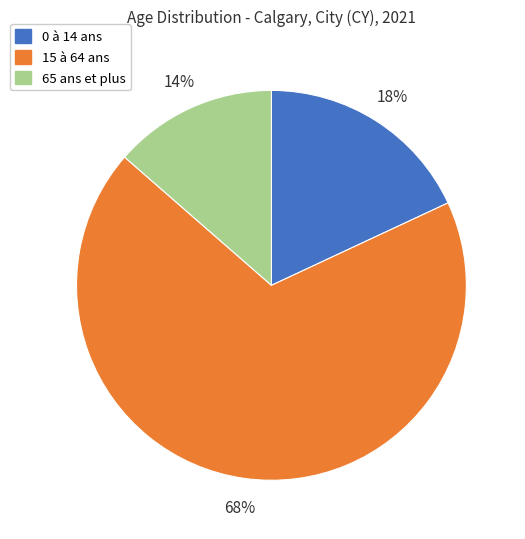

Does any single category account for the majority?

Yes